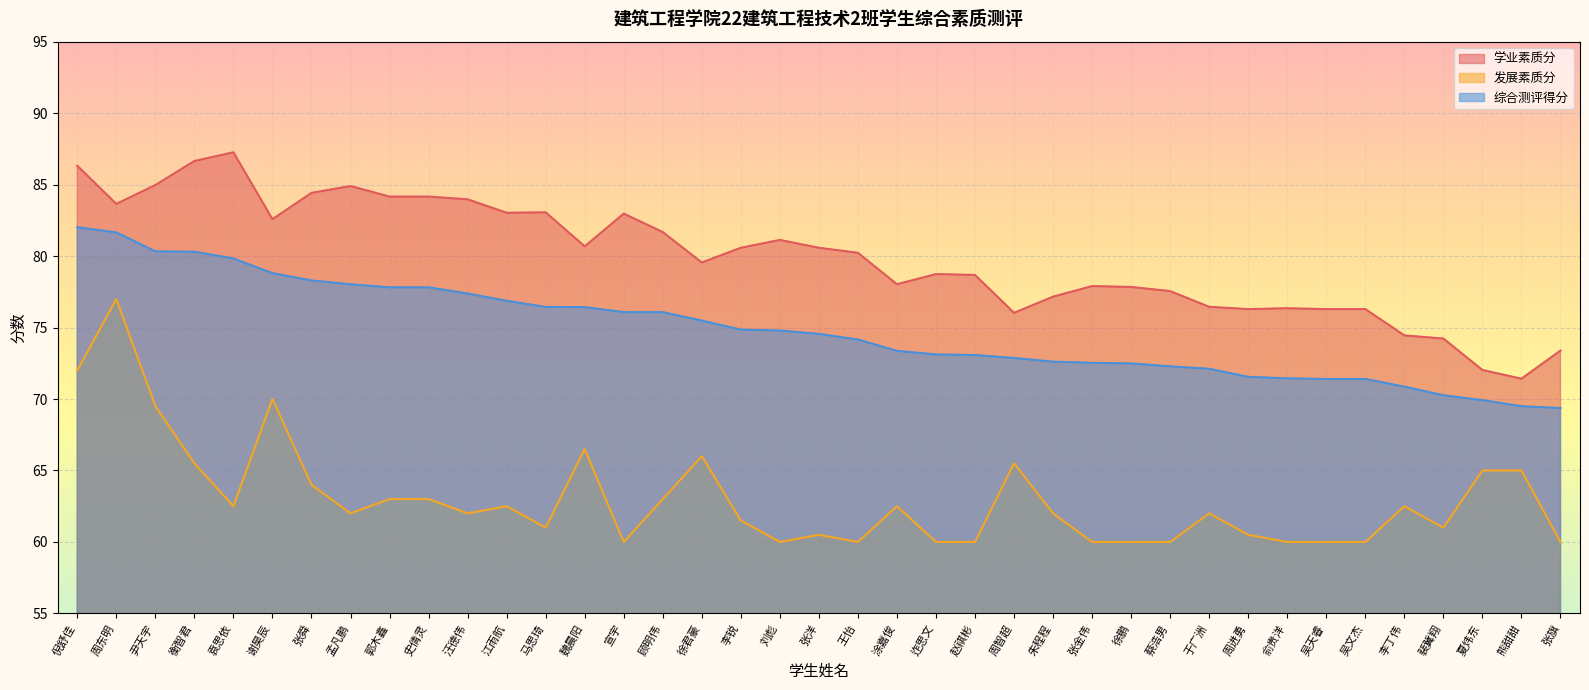

What are all the series names shown in the legend?

学业素质分, 发展素质分, 综合测评得分